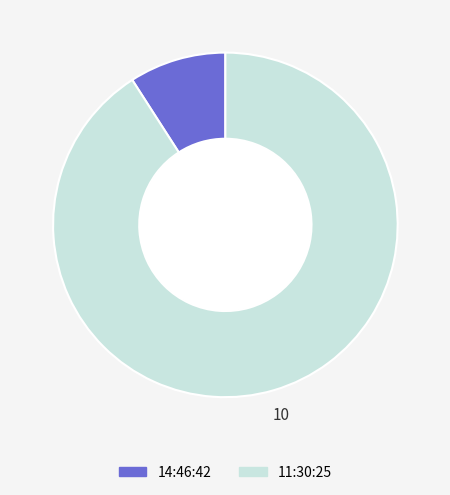

Does 14:46:42 account for over 50% of the chart?

No